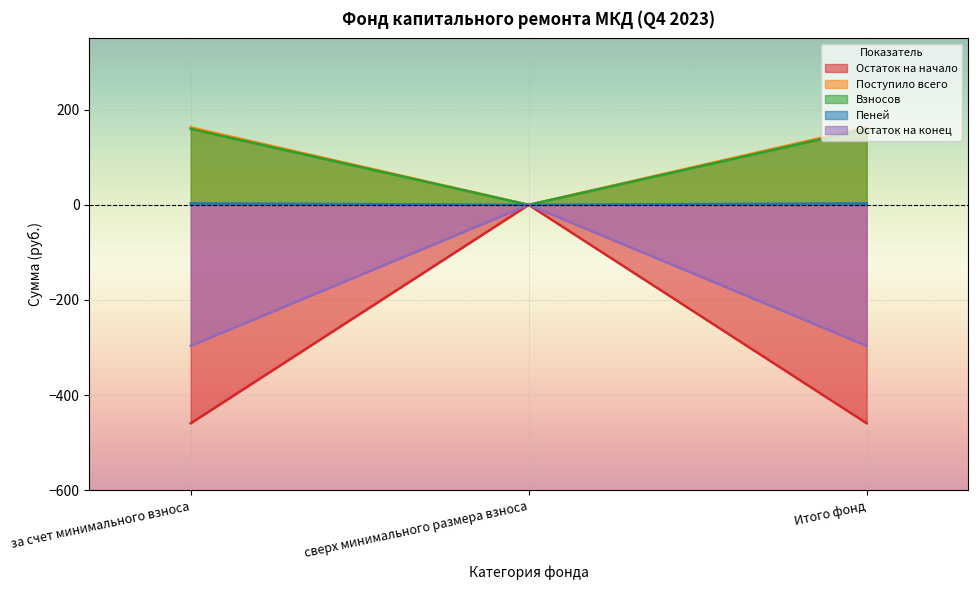

How many series are shown in this chart?

5